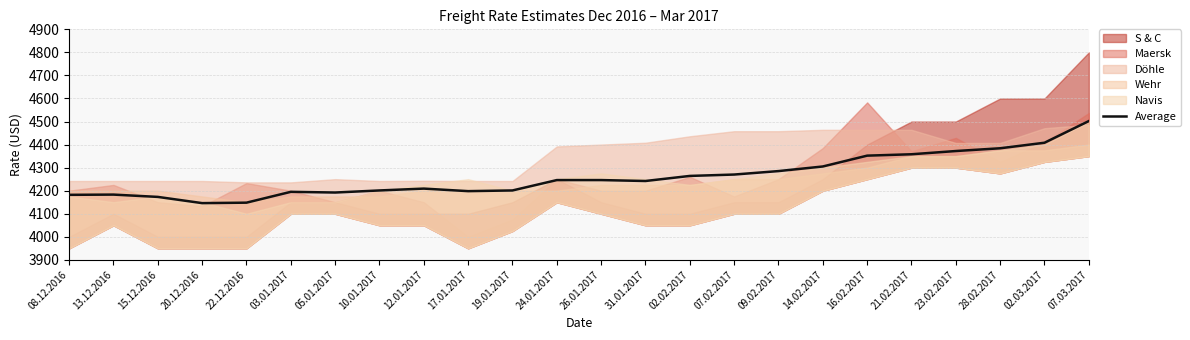

What is the minimum value shown in the chart?

4146